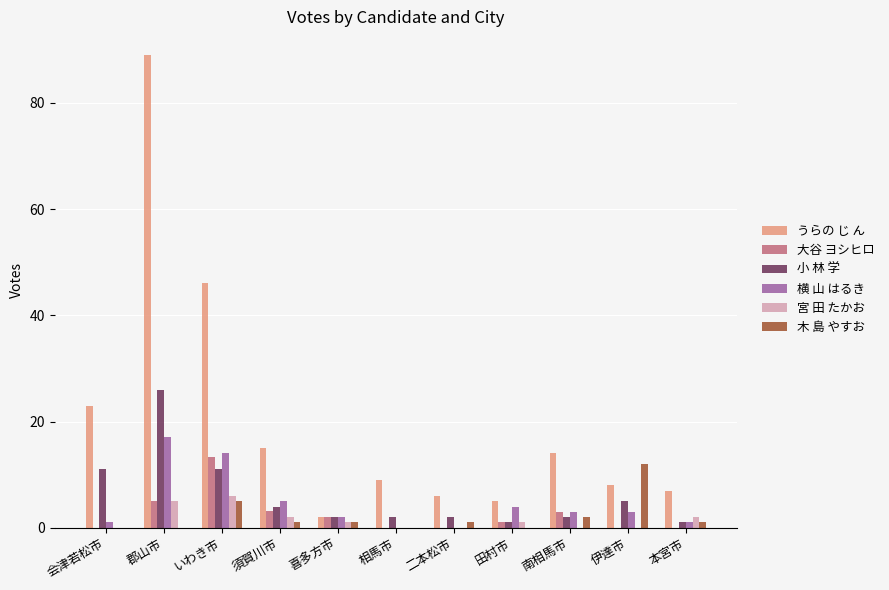

At which category is the sum across all series the highest?

郡山市